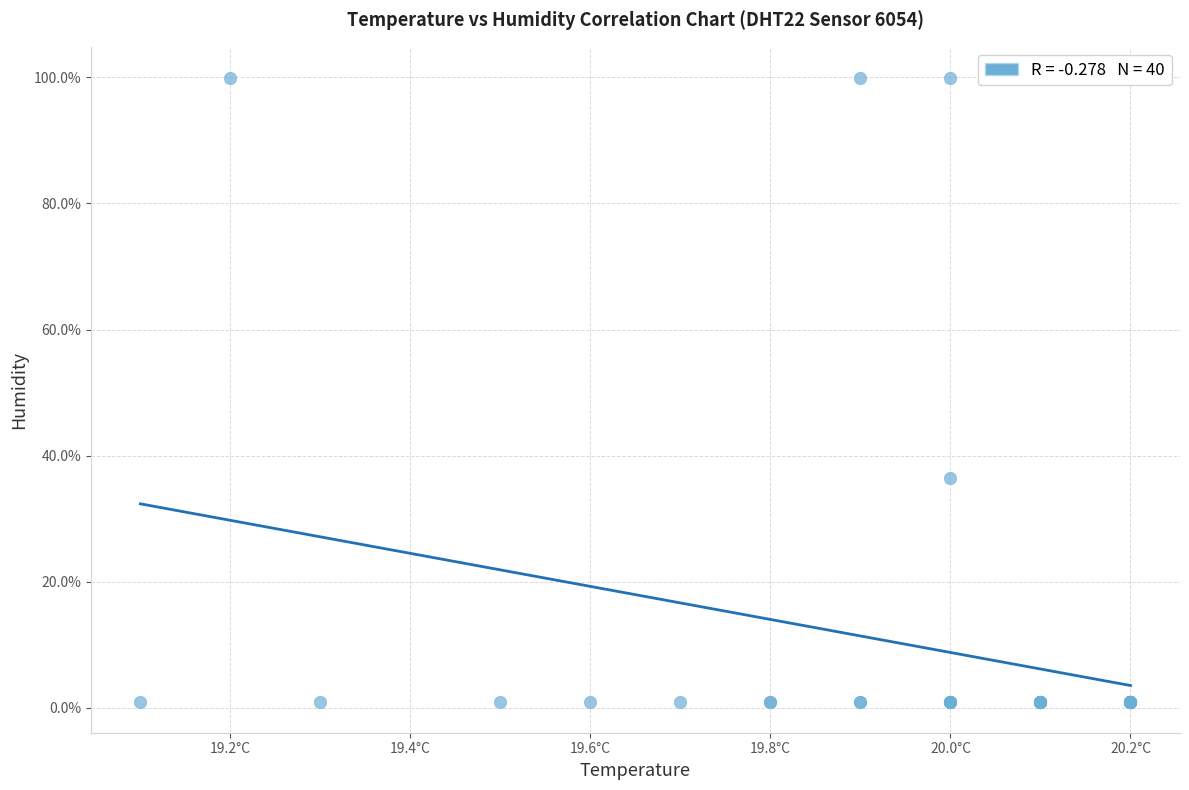

What Y value in the scatter plot is closest to 50?

36.5